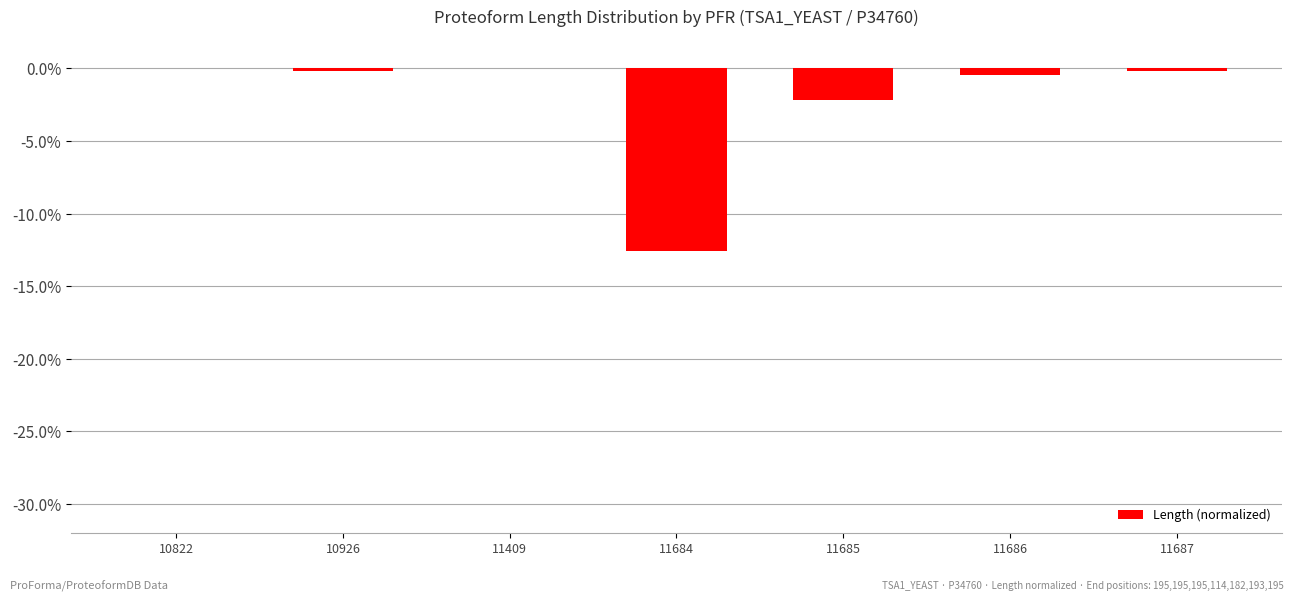

What is the average value?

-2.2